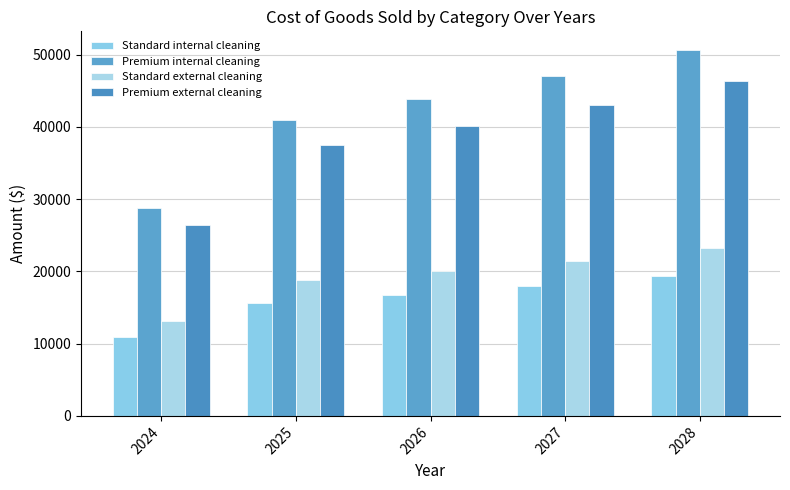

What is the difference between the maximum and minimum values in the Premium internal cleaning series?

21867.6